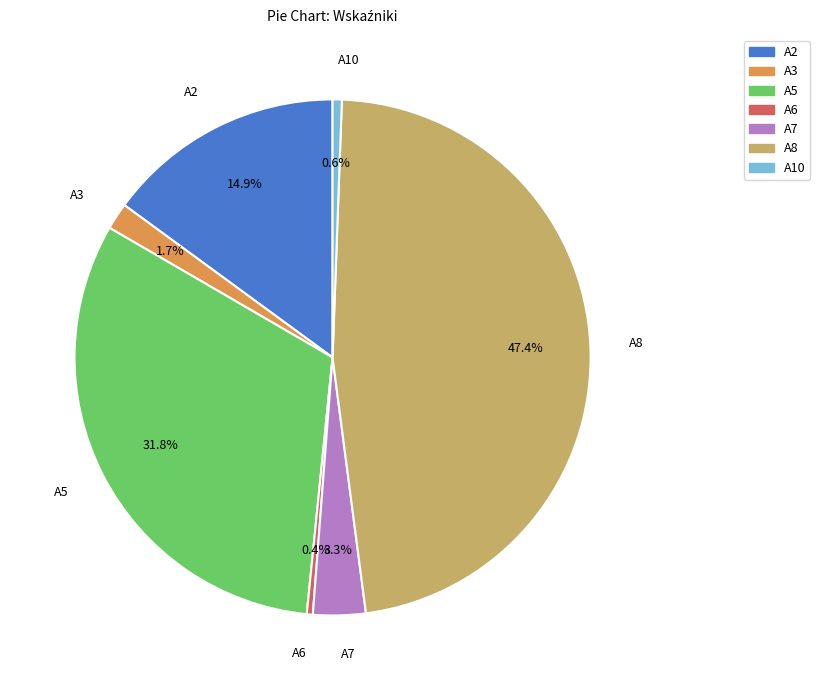

Is there a majority slice in this chart?

No